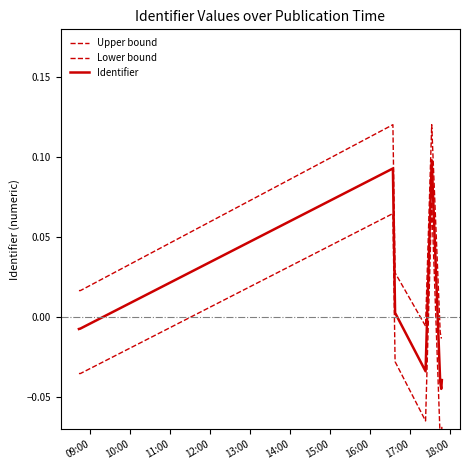

At how many categories does at least one series exceed 0?

8